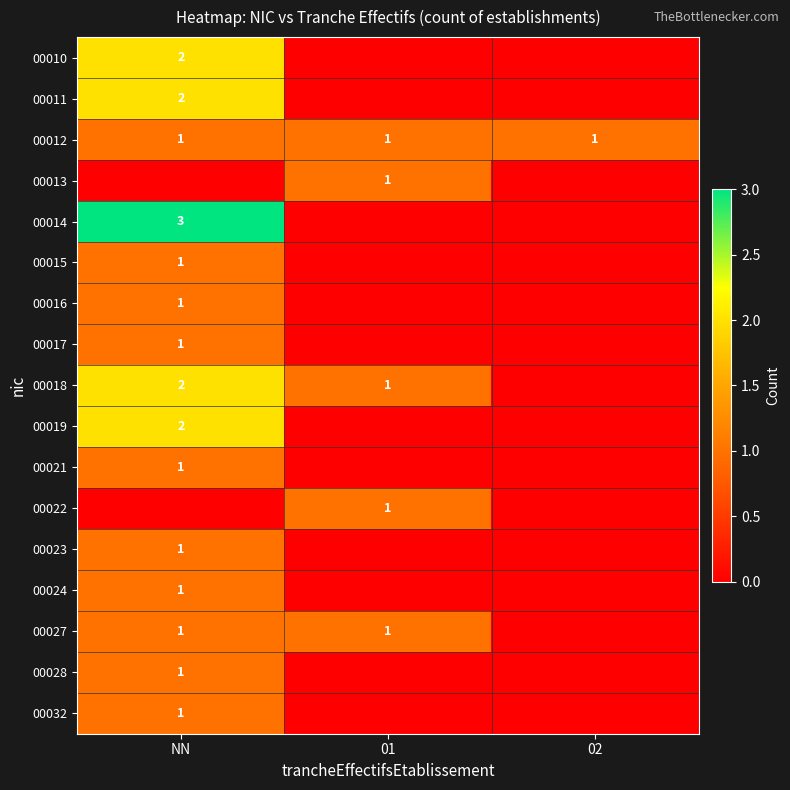

What is the approximate value of 00012 at 02?

1